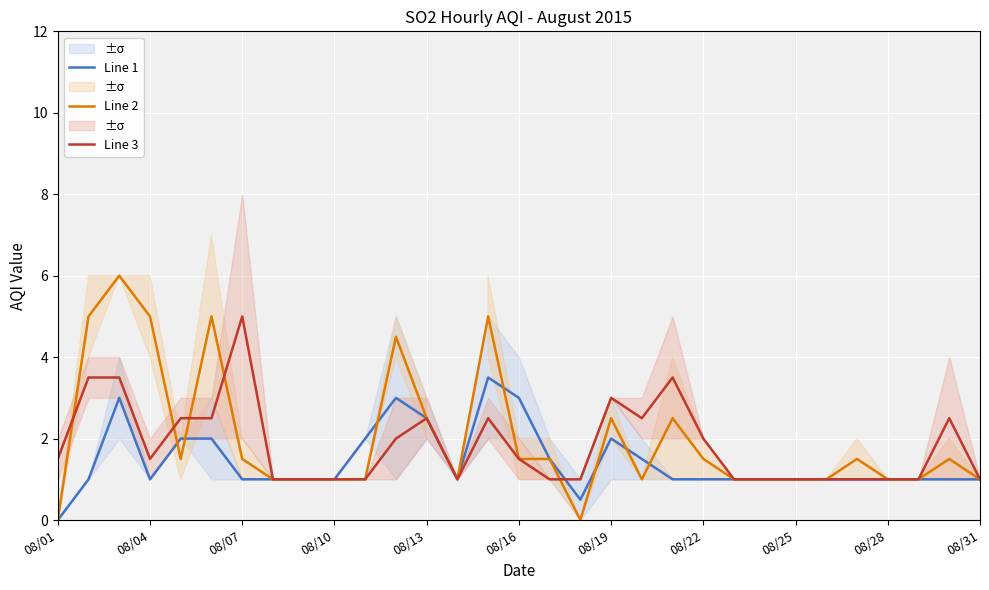

The Line 3 series shows 0.9 at 08/16. True or false?

False